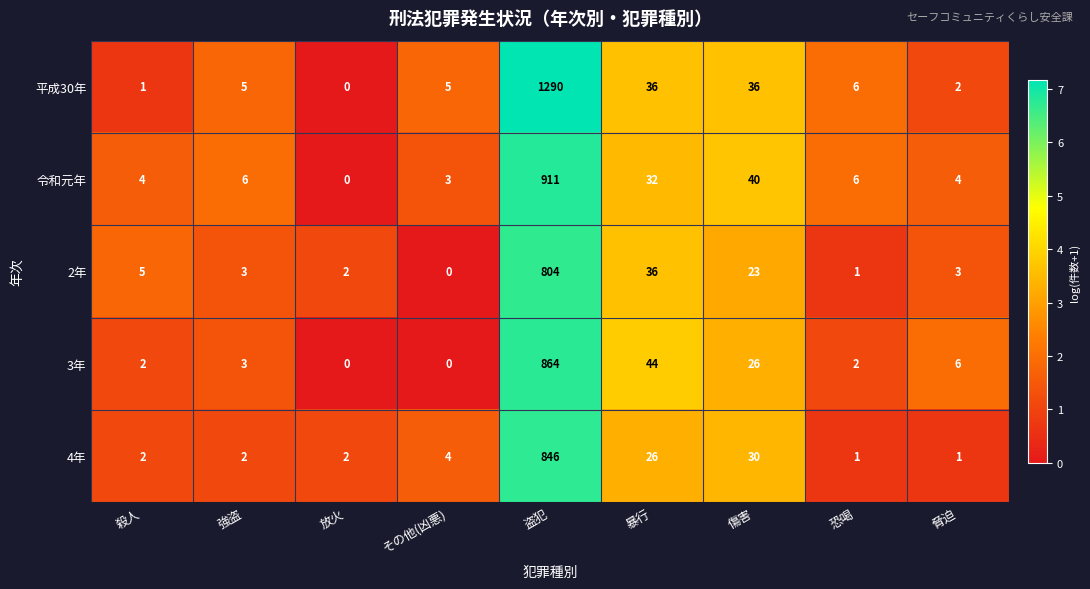

Is it true that 4年 equals 2 at 放火?

True